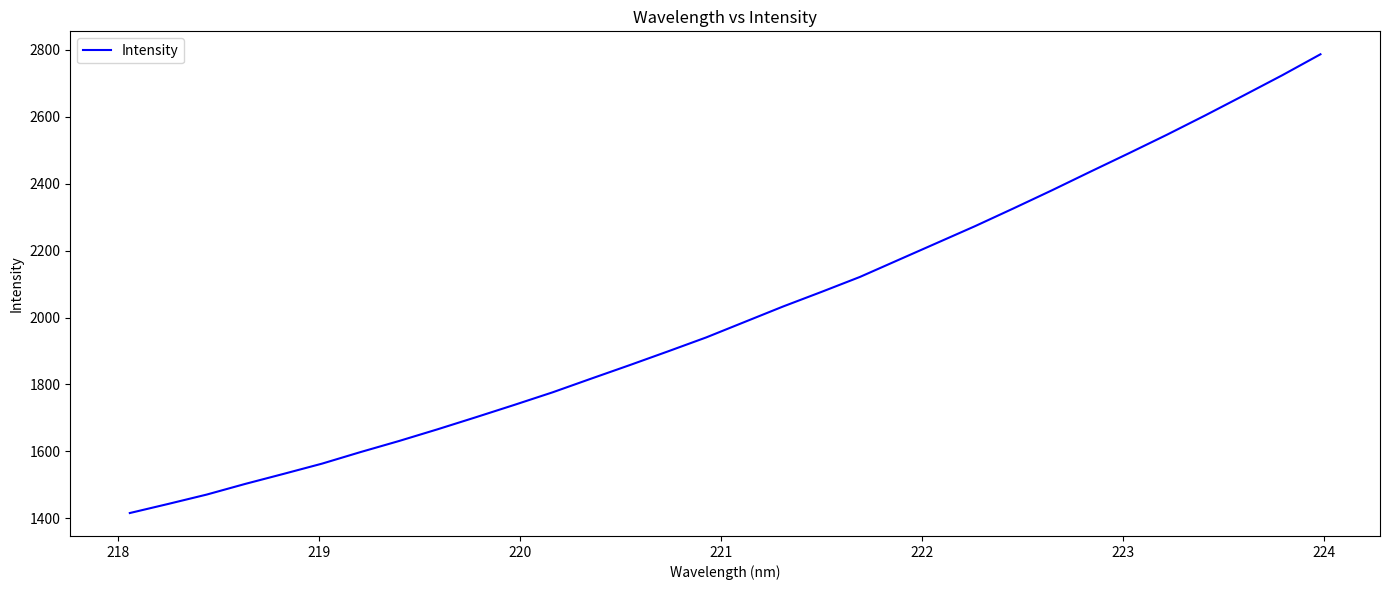

What is the smallest value displayed?

1415.5